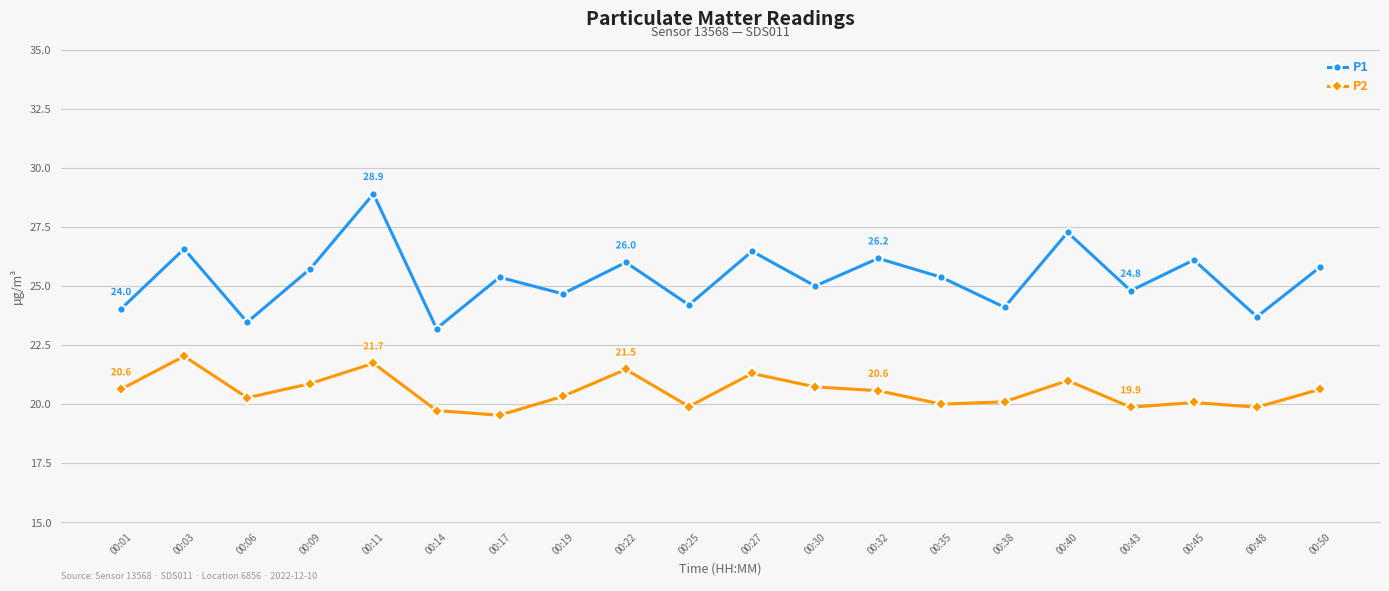

List the series in order of their peak value, highest first.

P1, P2